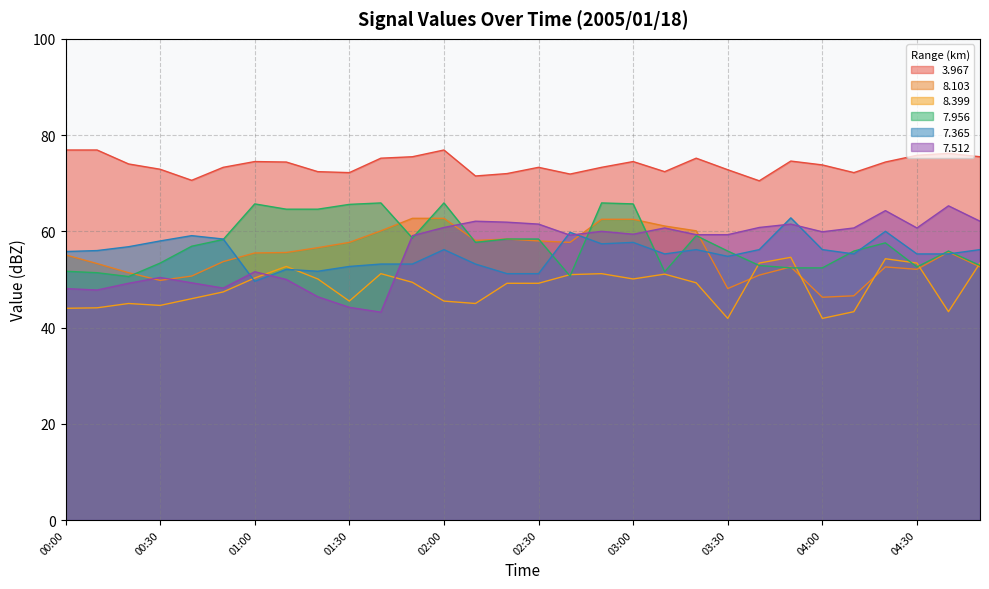

What is the sum of all   8.103 values?

1660.8